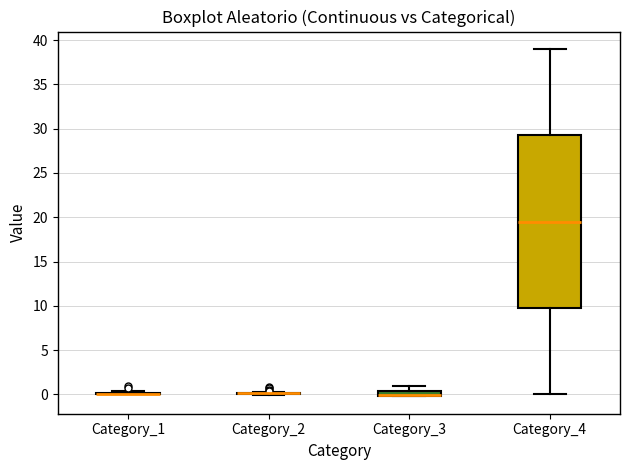

Which box is the tallest, from its lower edge to its upper edge?

Category_4